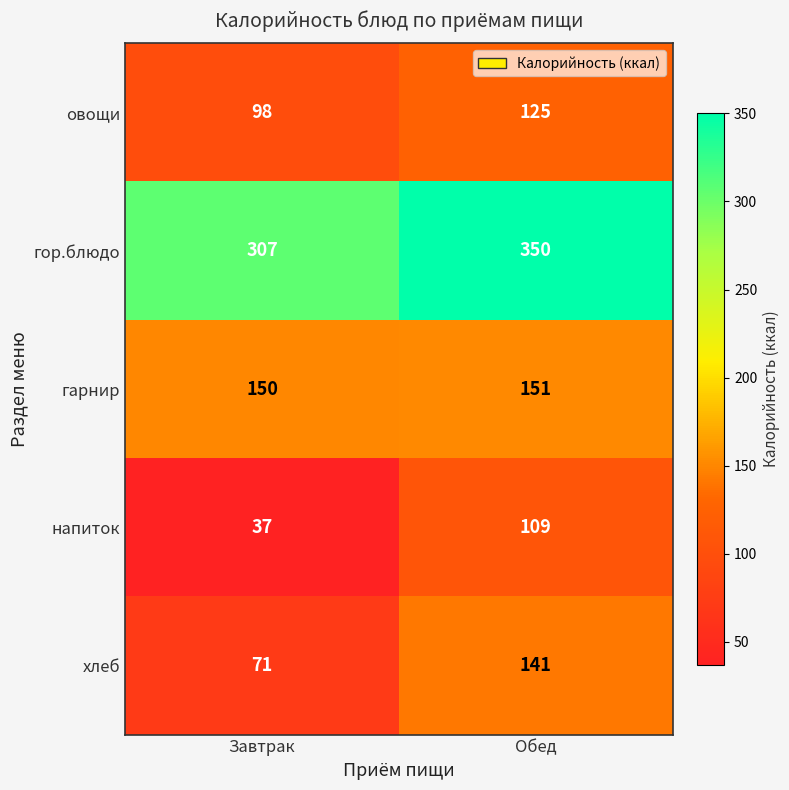

What is the greatest value displayed?

350